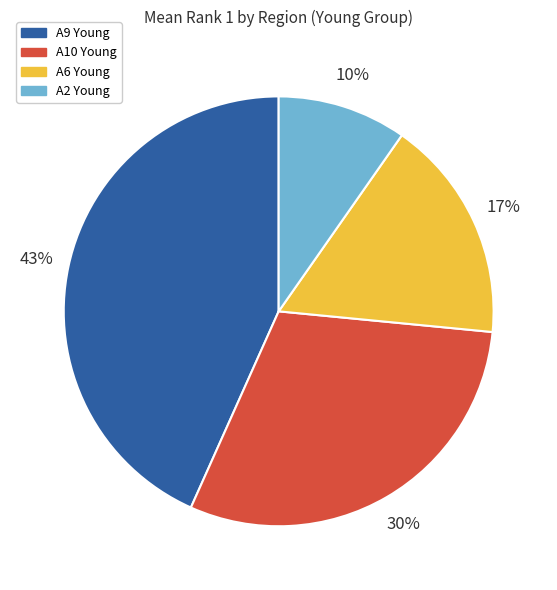

Is it true that A10 Young is 21% of the pie?

False